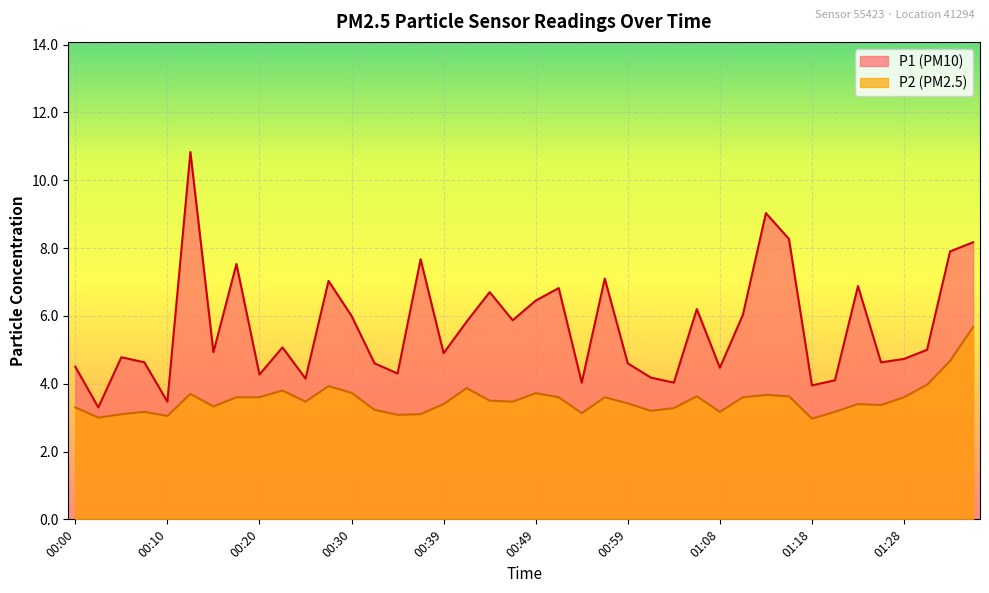

Where does the P1 series first go above 5?

00:13